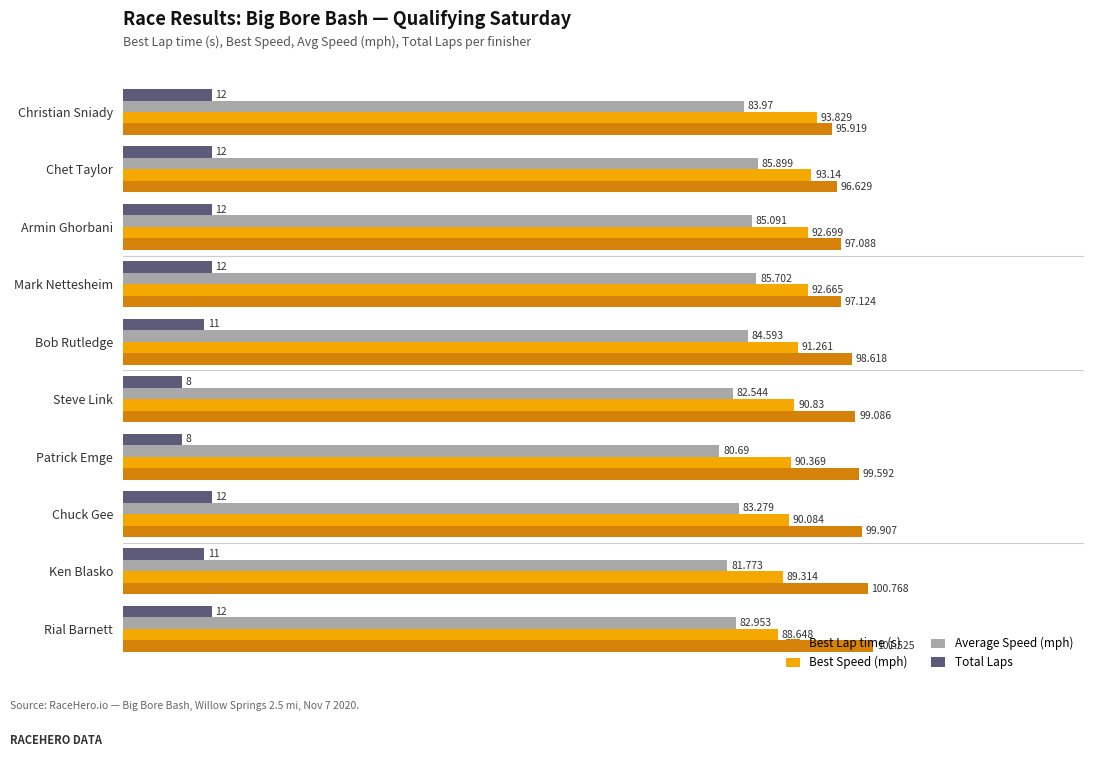

Where is Best Speed (mph) nearest to the value 91?

Steve Link